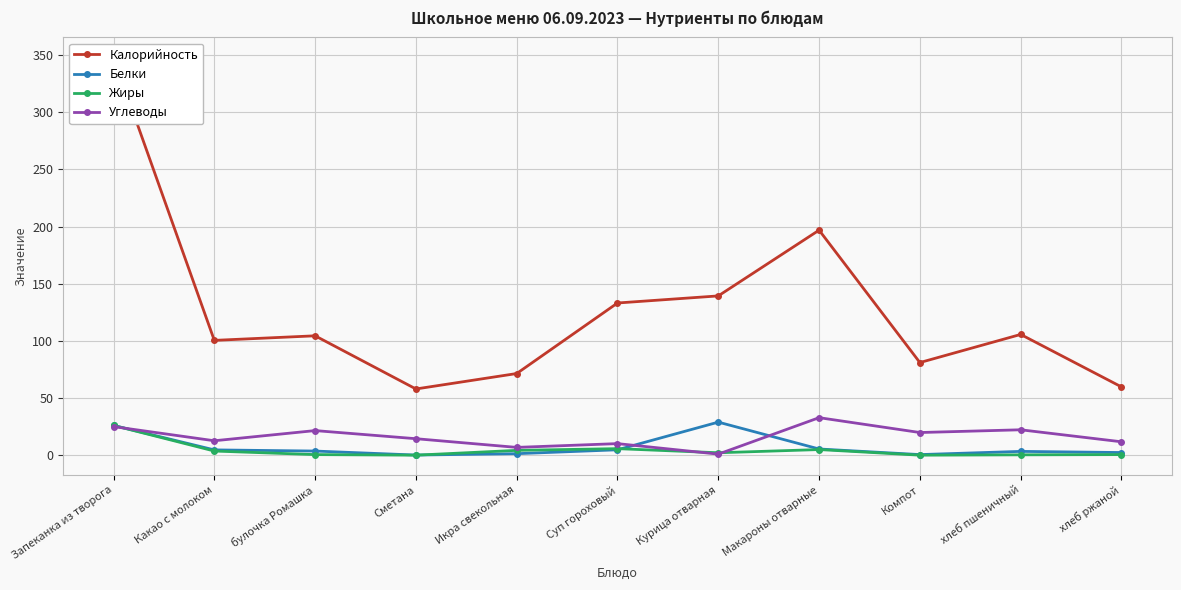

Reading right to left, list all the values displayed in this chart.

Калорийность: 59.7	105.6	81.0	196.8	139.3	133.1	71.4	57.9	104.4	100.4	348.0
Белки: 2.3	3.3	0.5	5.4	28.9	4.7	1.3	0.1	3.6	4.6	26.0
Жиры: 0.5	0.3	0.0	4.9	2.1	5.7	4.2	0.0	0.5	3.6	26.0
Углеводы: 11.7	22.2	19.8	32.8	0.9	10.1	6.8	14.4	21.5	12.6	25.0